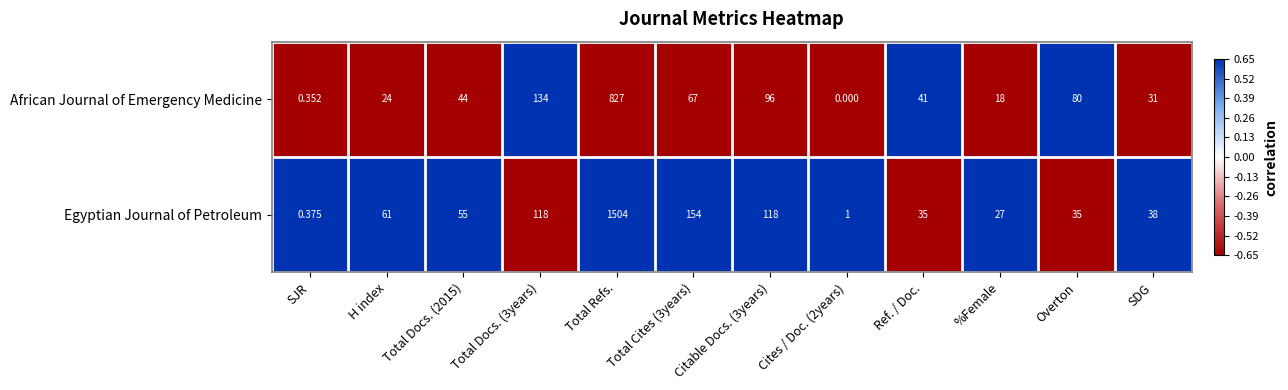

Rank the series at Ref. / Doc. from highest to lowest value.

African Journal of Emergency Medicine, Egyptian Journal of Petroleum